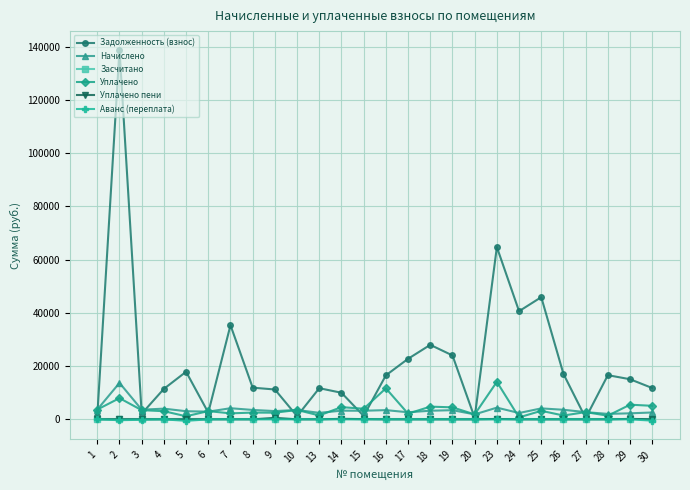

At which category is the sum across all series the highest?

2